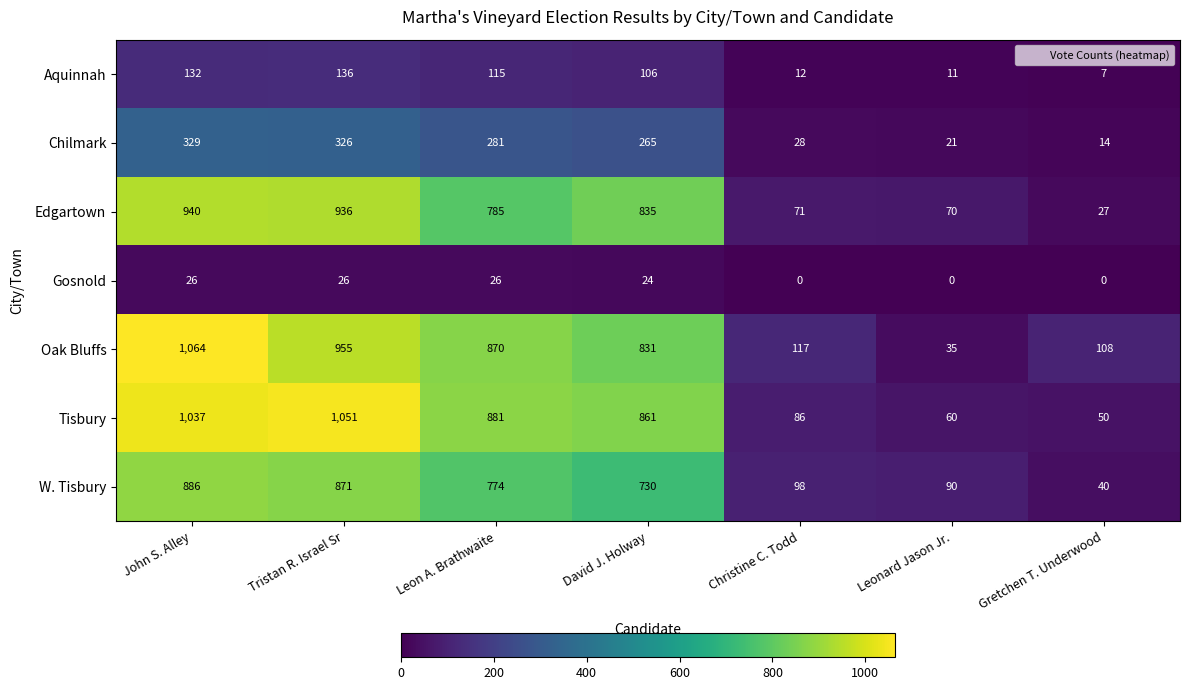

The value of Gosnold at Gretchen T. Underwood is 0. True or false?

True